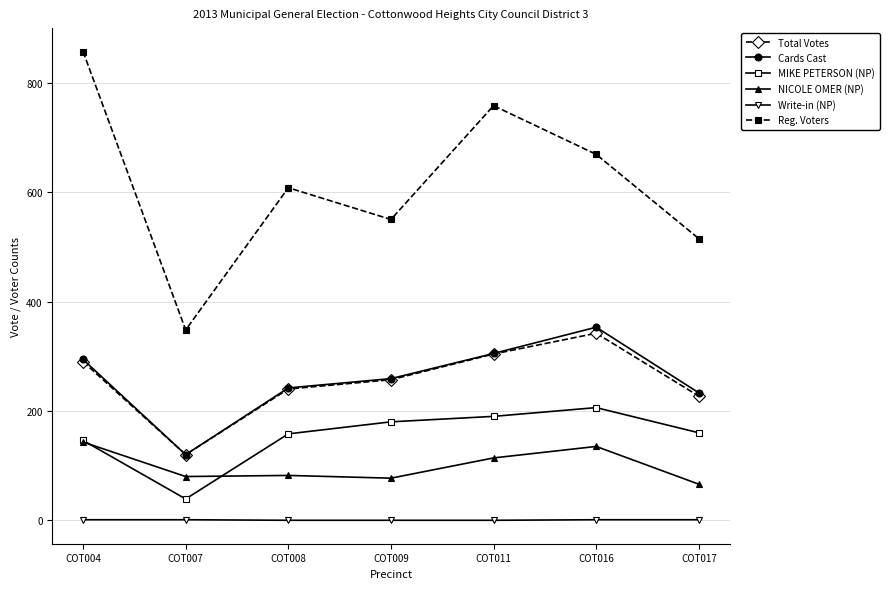

Count the number of data series in this chart.

6